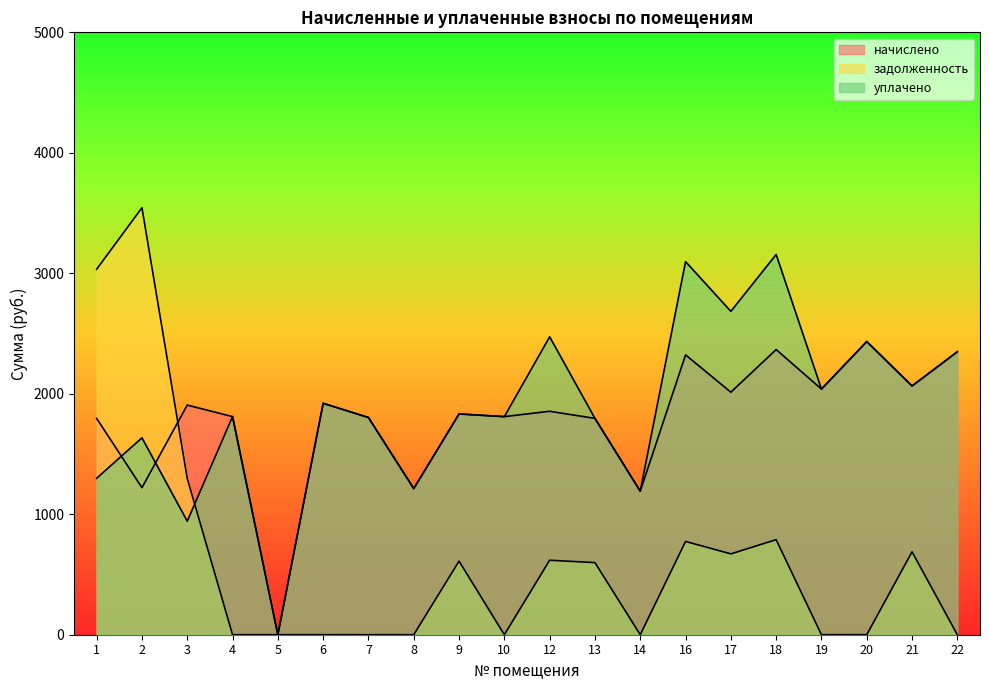

At which category does начислено reach its first local peak?

3